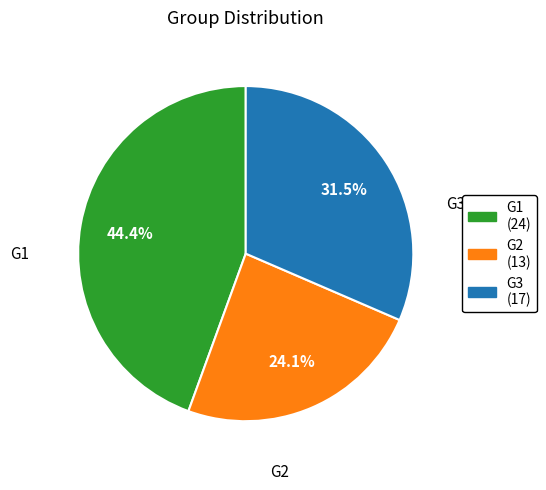

True or false: G2 accounts for 24% of the total.

True